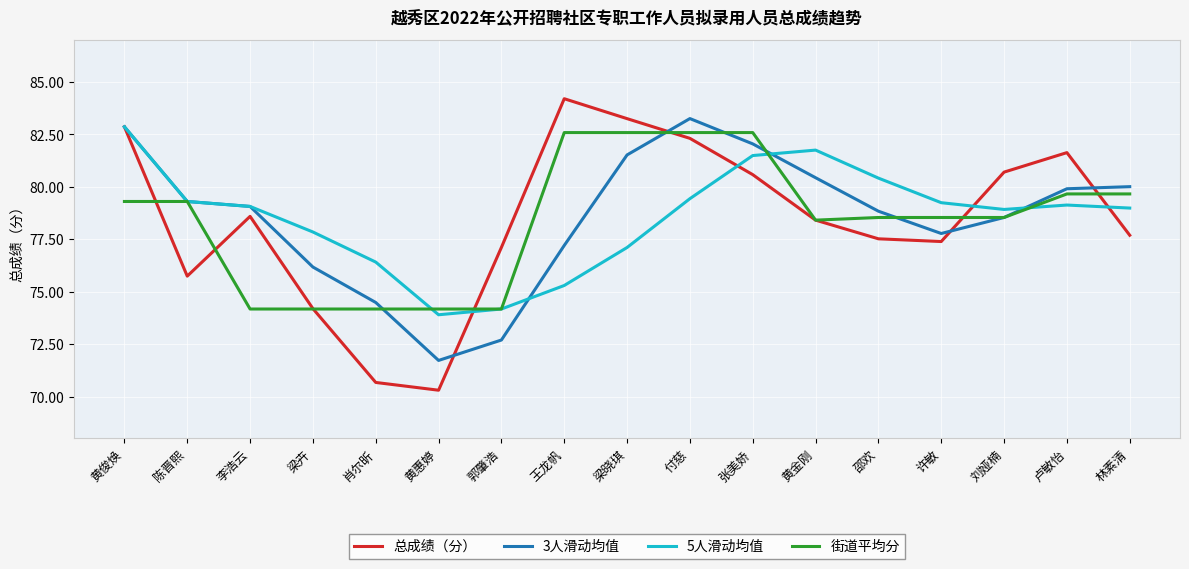

True or false: 街道平均分 has a value of 25.8 at 张美娇.

False